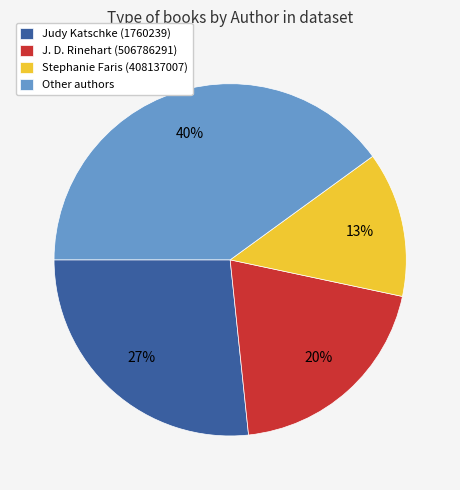

Combined, do Stephanie Faris (408137007) and J. D. Rinehart (506786291) account for over 50%?

No